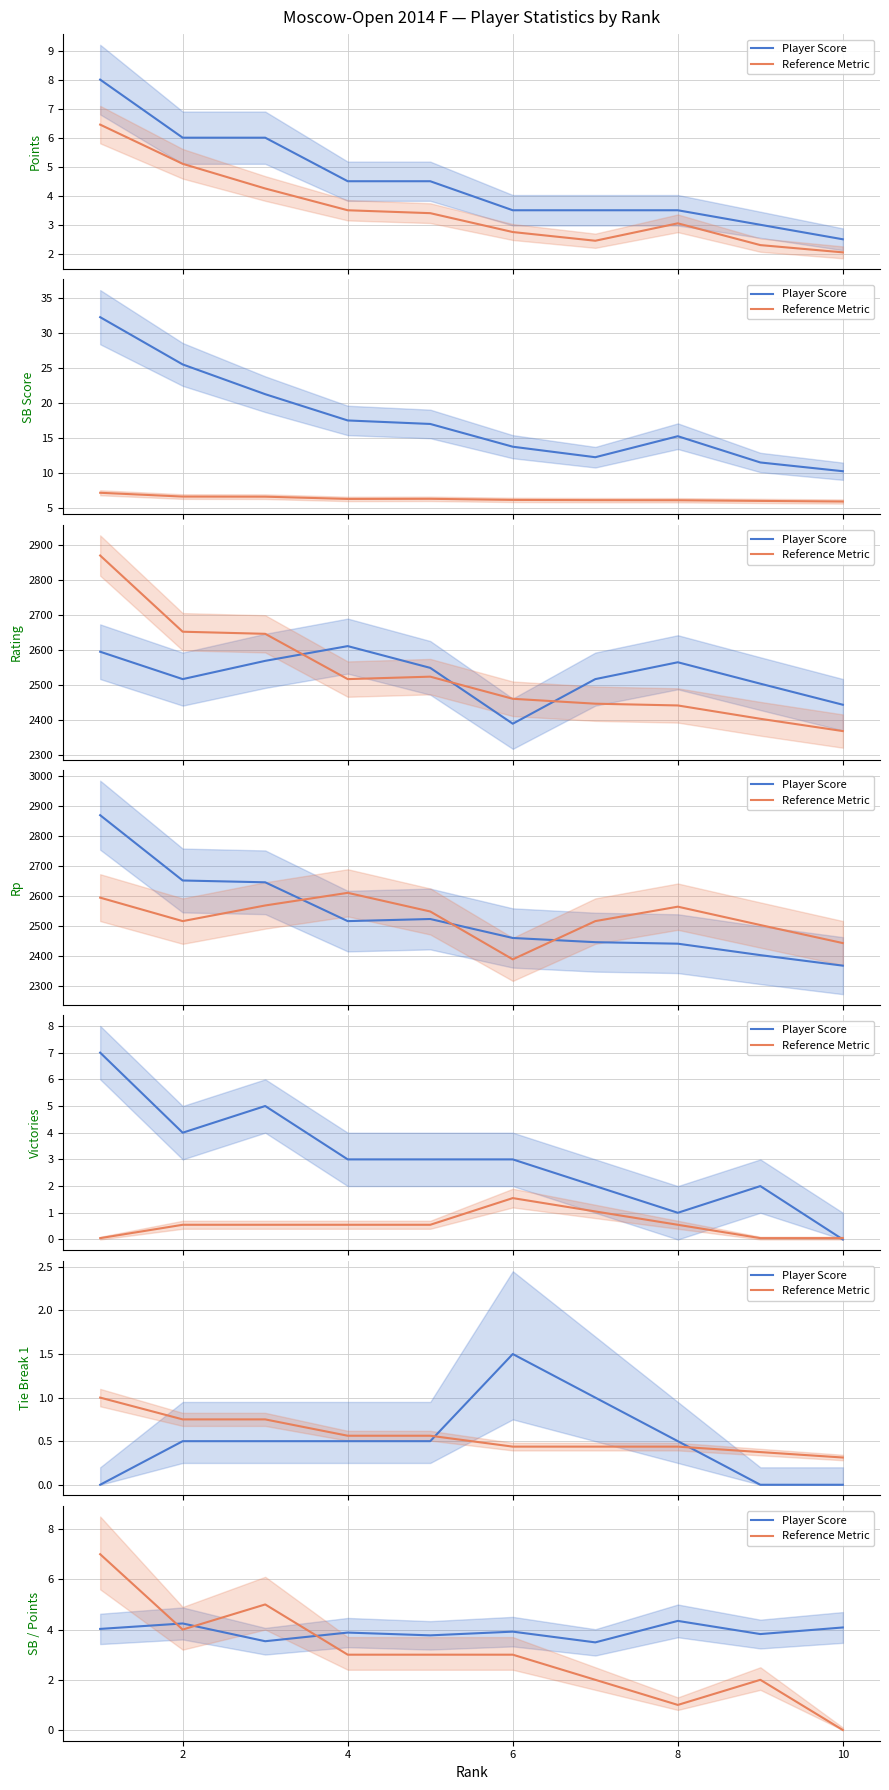

The value of Reference Metric at 8 is 0.7. True or false?

False